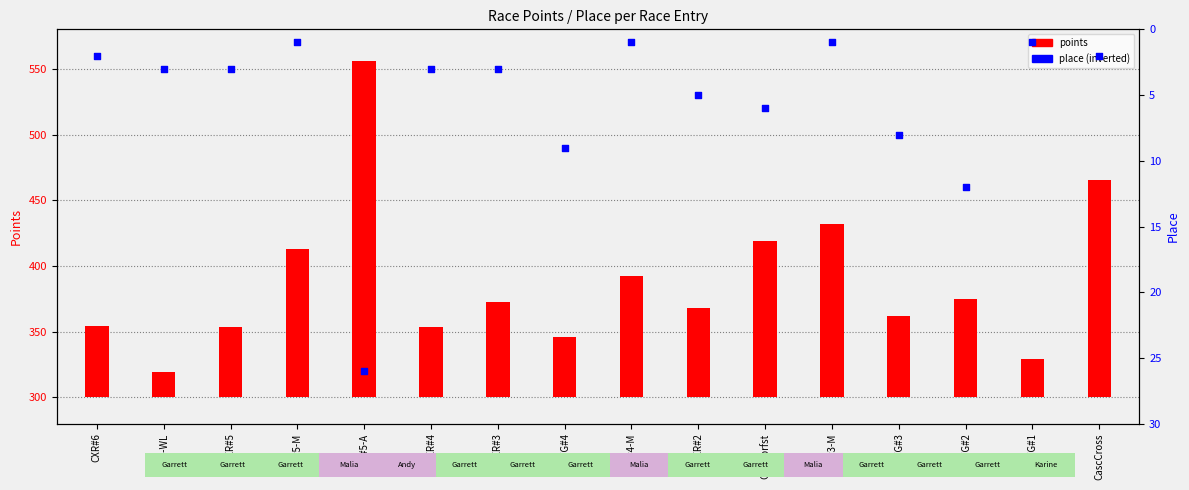

Is the value of points at CascCross greater than the value of place at MFG#2?

Yes